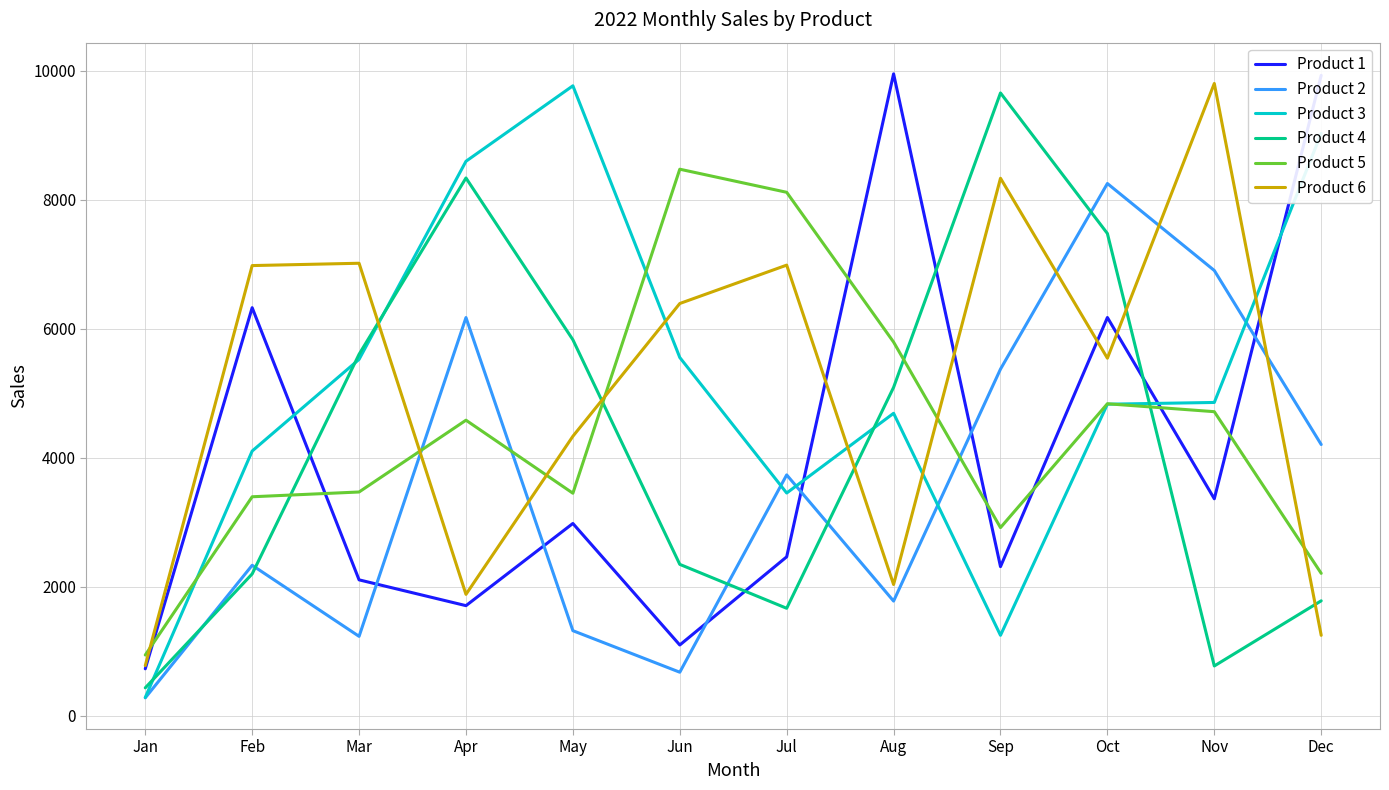

At May, list the series in order from smallest to largest.

Product 2, Product 1, Product 5, Product 6, Product 4, Product 3